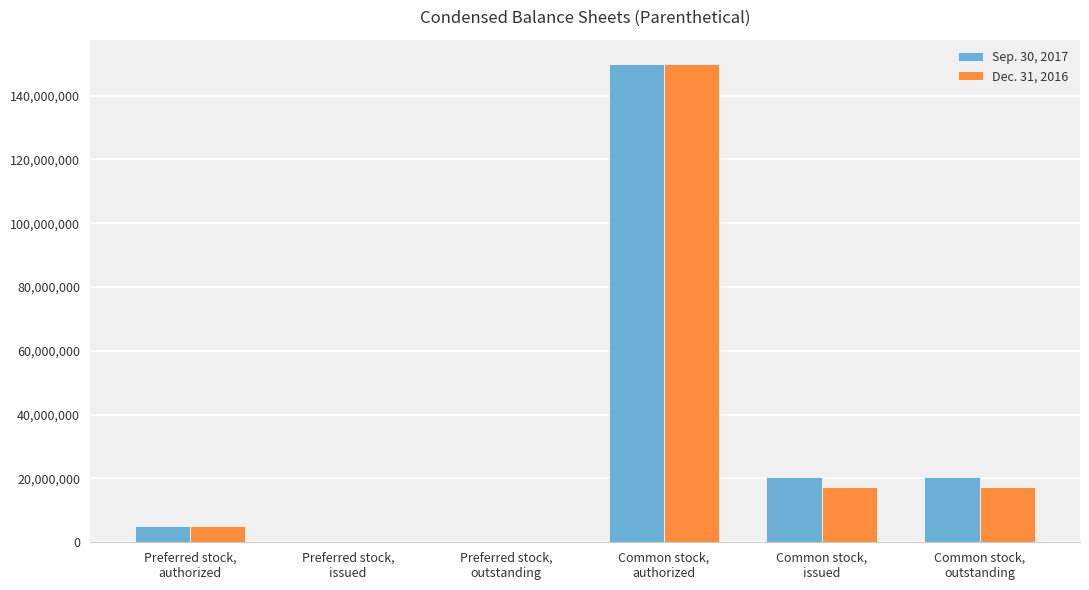

How many groups of bars are there?

6